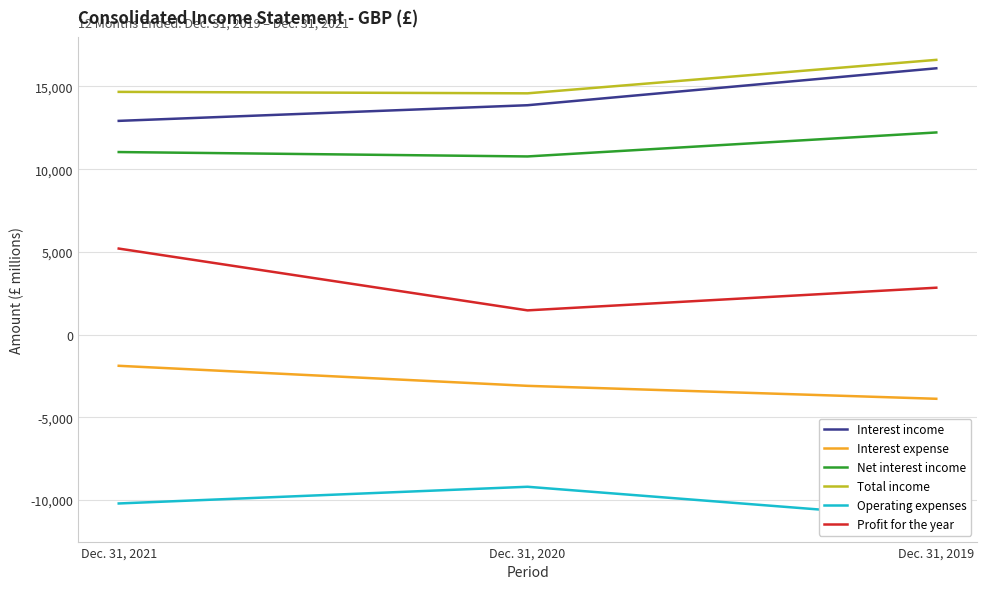

At which category is the sum across all series the highest?

Dec. 31, 2019